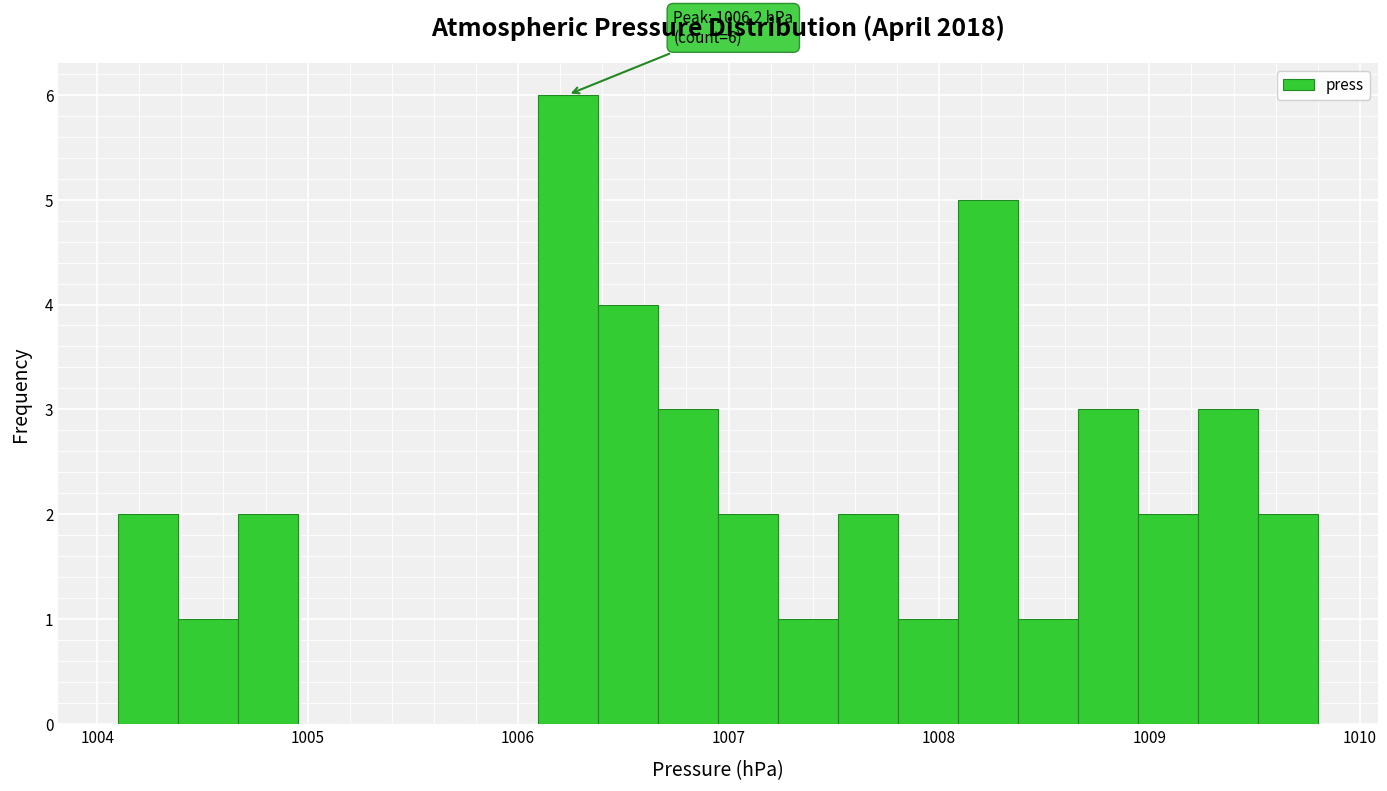

Read against the x-axis, roughly where is the centre of the tallest bar?

1006.2